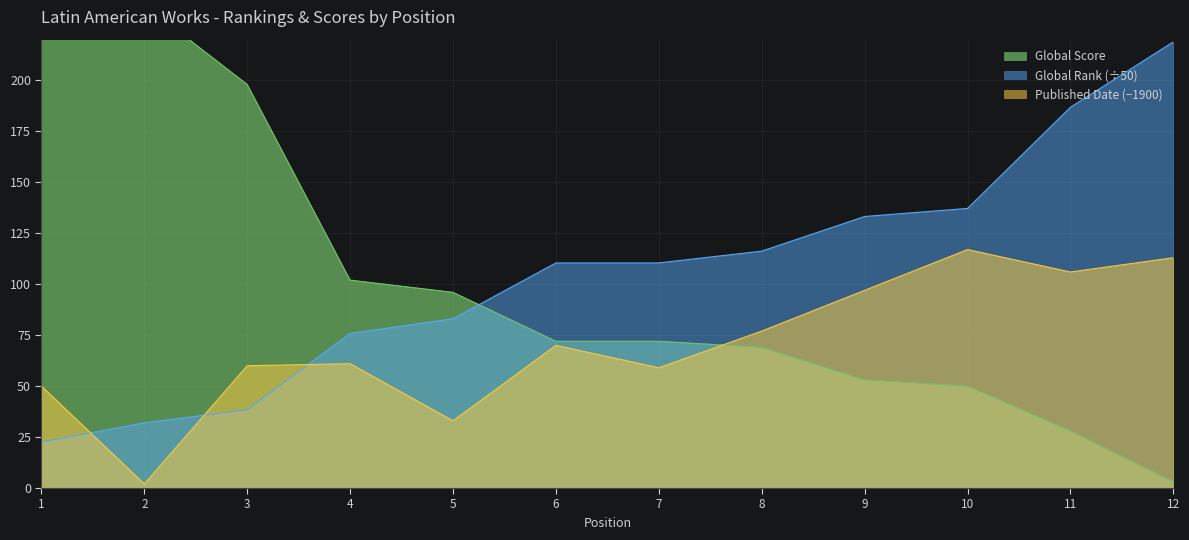

Is it true that Global Score equals 72.0 at 6?

True